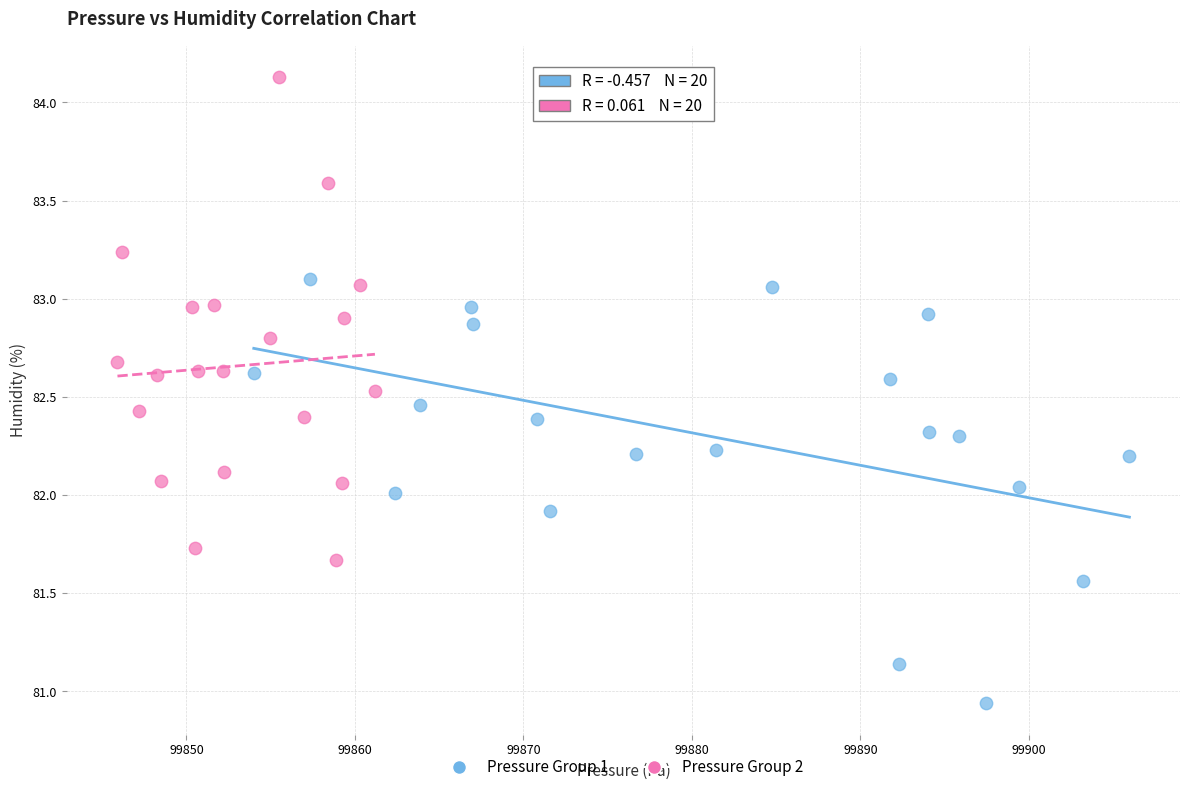

Which series has the widest spread of Y values?

Pressure Group 2